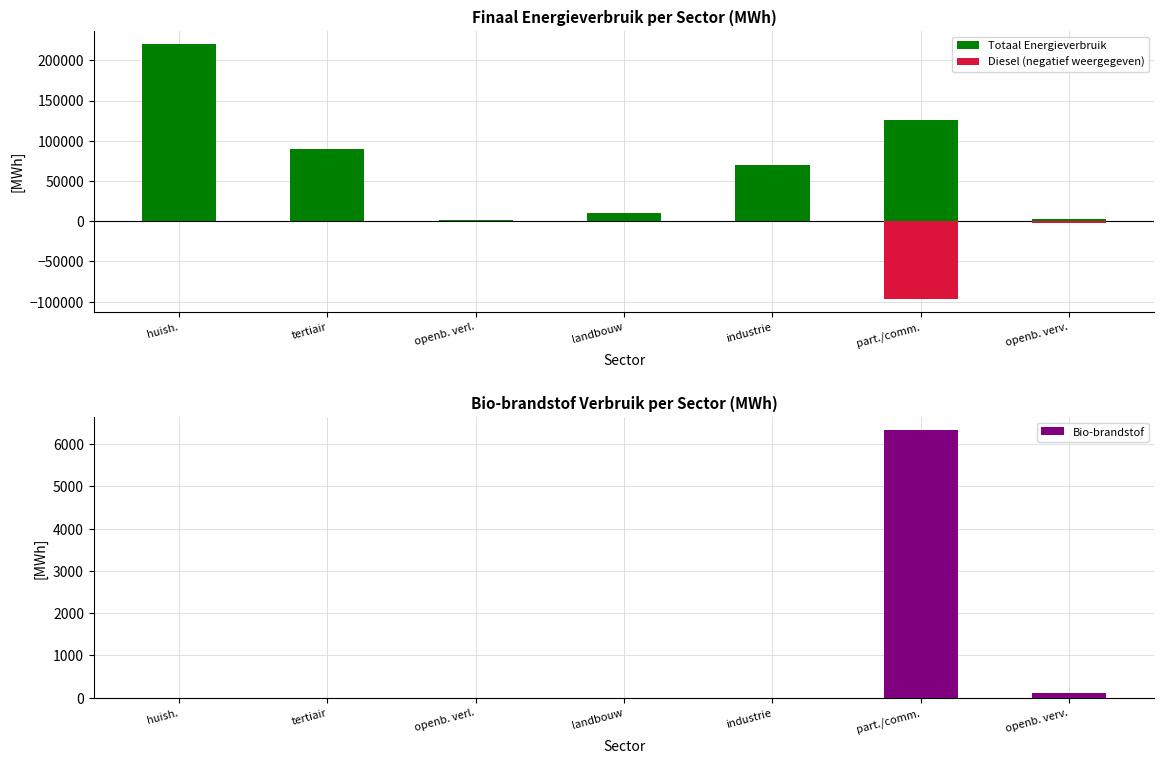

The value of Totaal Energieverbruik at openb. verl. is 1836.4. True or false?

True